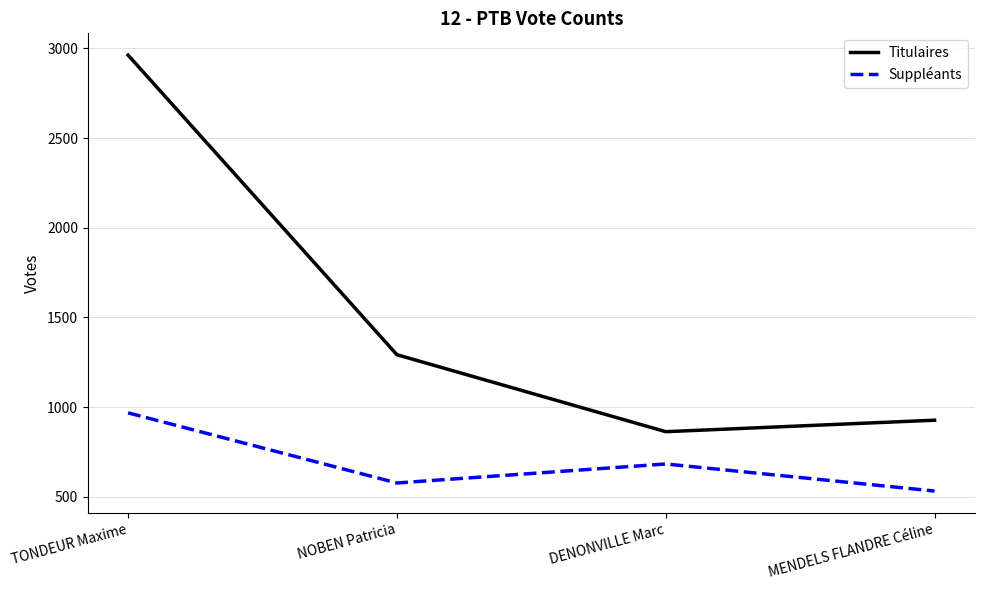

What is the maximum value shown in the chart?

2962